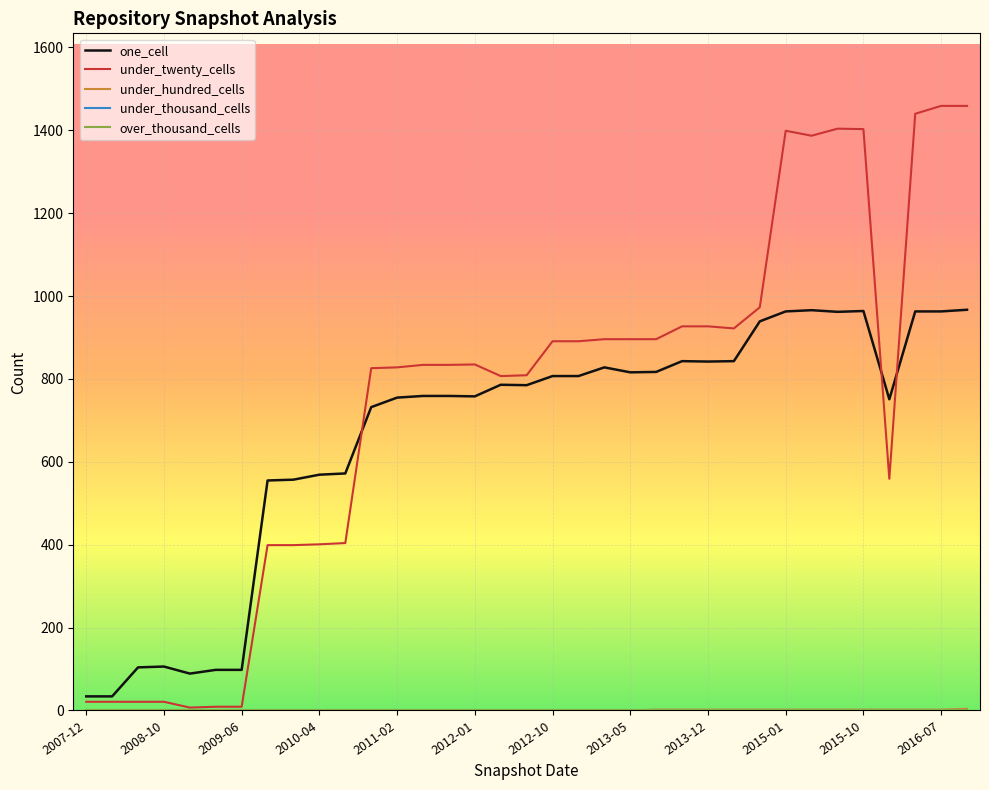

After their last crossing, which series has the higher values: under_twenty_cells or one_cell?

under_twenty_cells